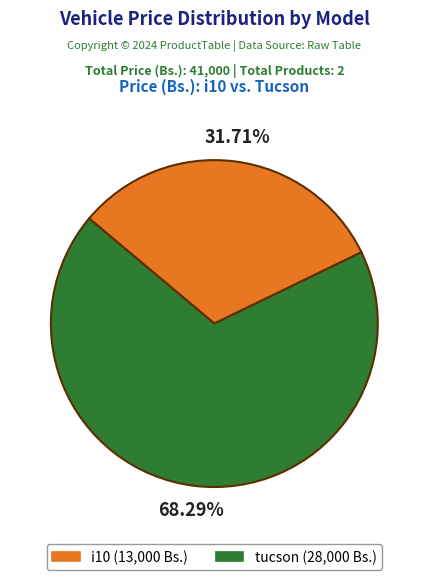

How many segments does this pie chart have?

2